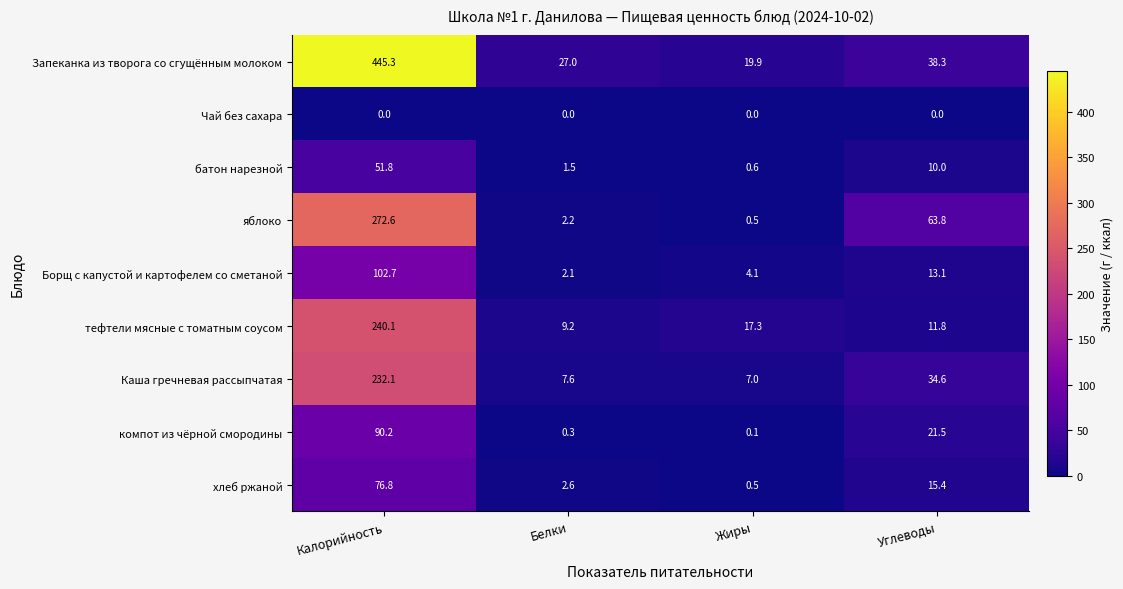

At how many categories does at least one series exceed 271?

1